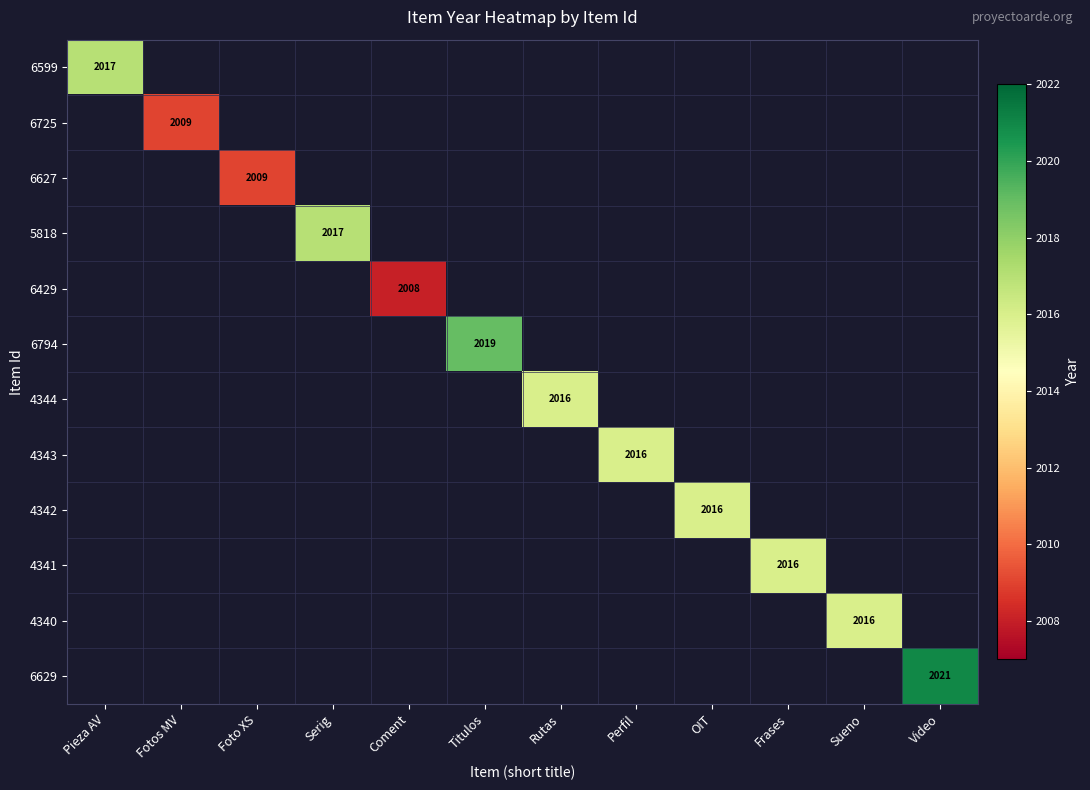

At how many categories does at least one series exceed 2013?

9